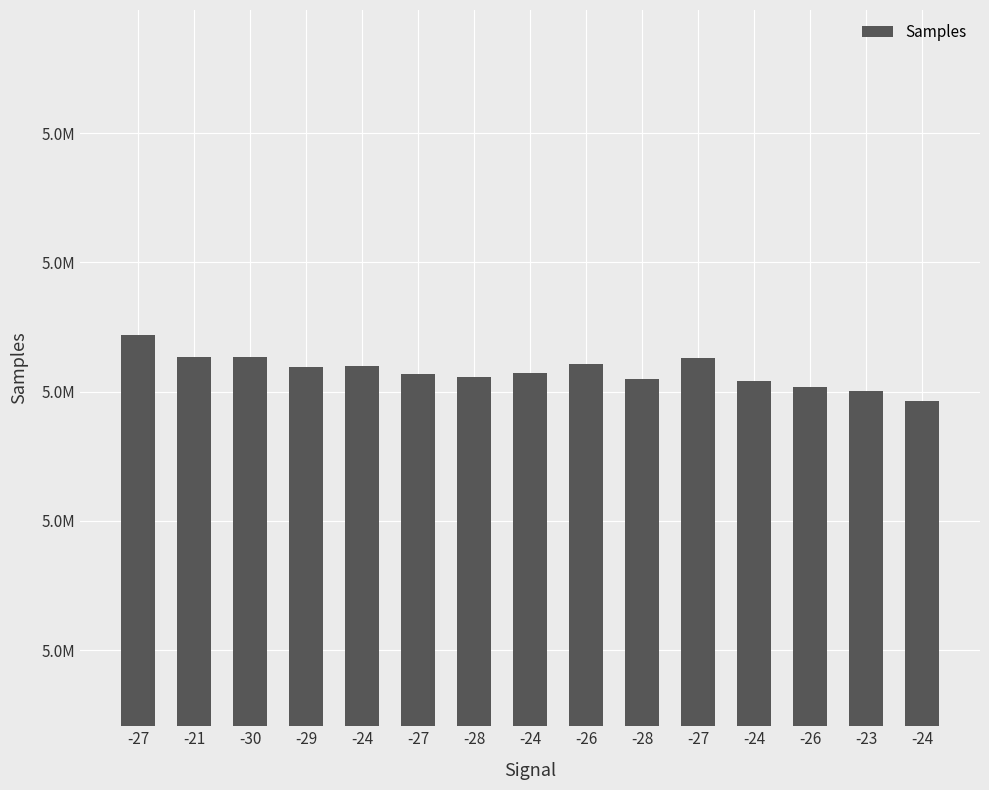

Does the chart contain any negative values?

No